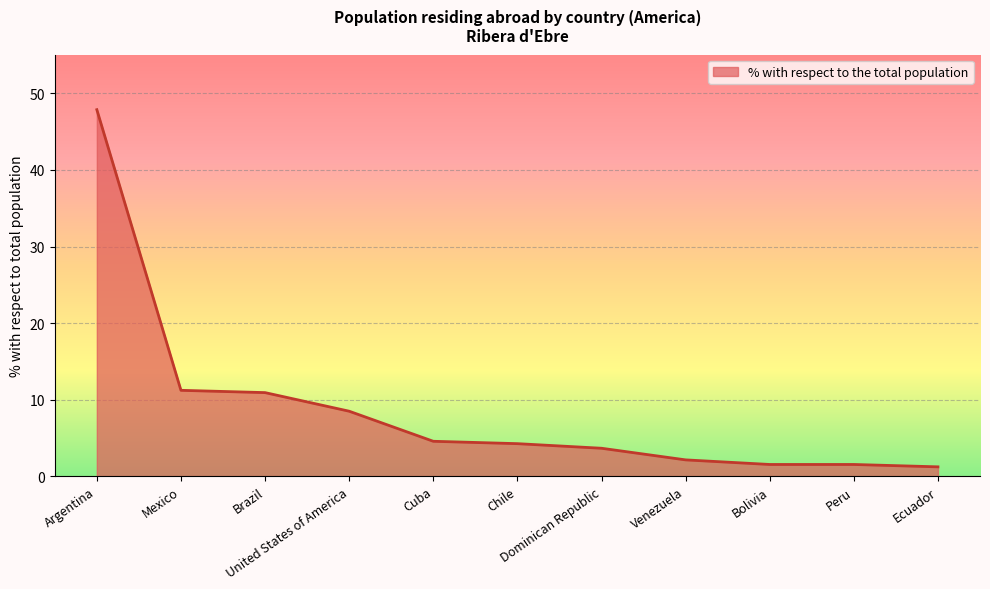

What is the maximum value shown in the chart?

47.9